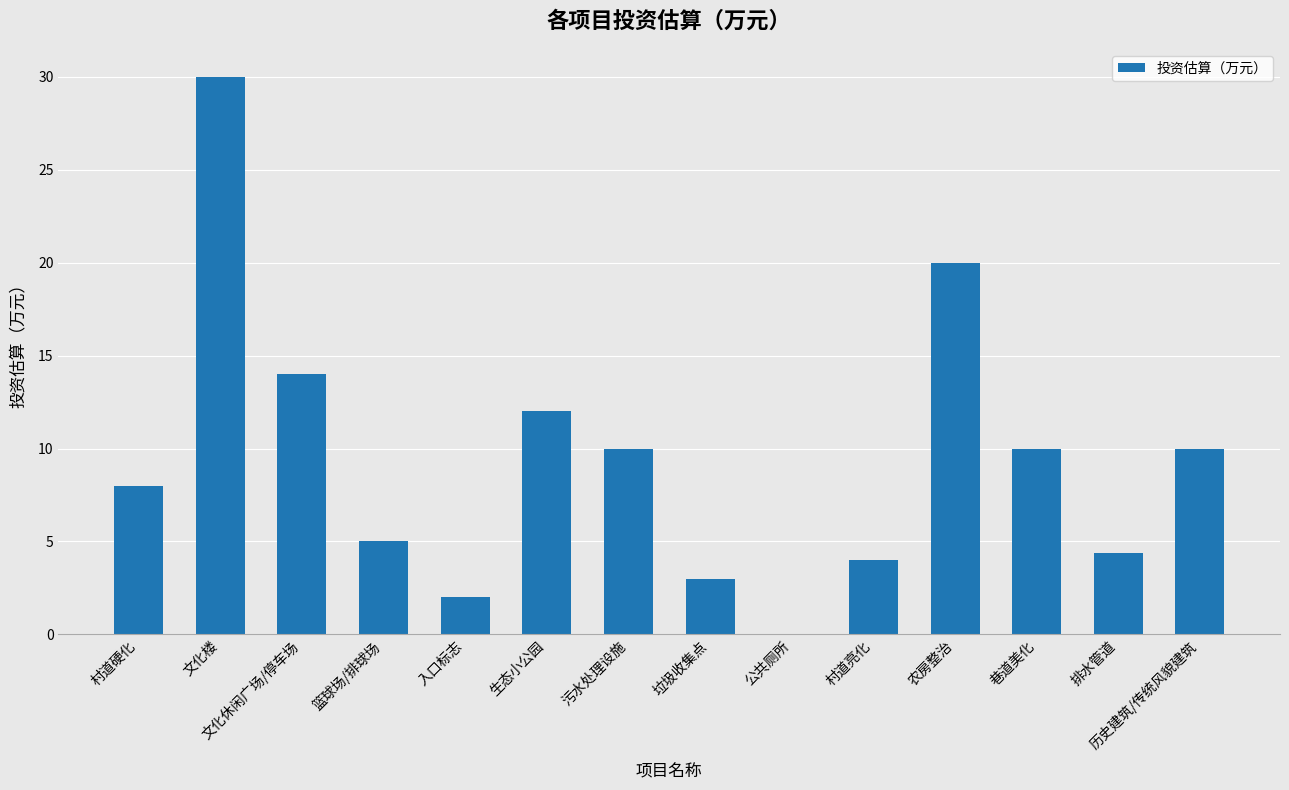

Approximately how many times larger is the value at 村道亮化 compared to 入口标志?

2.0